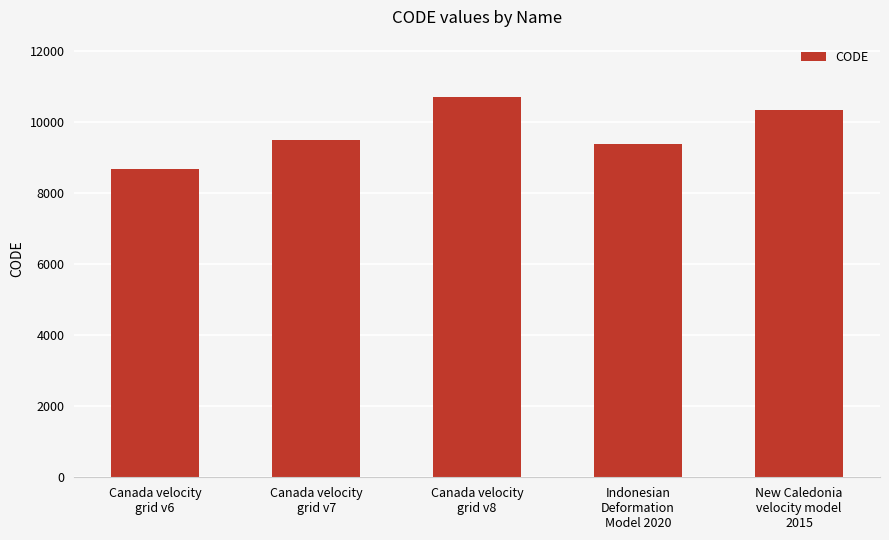

What is the label of the 1st bar from the left?

Canada velocity
grid v6